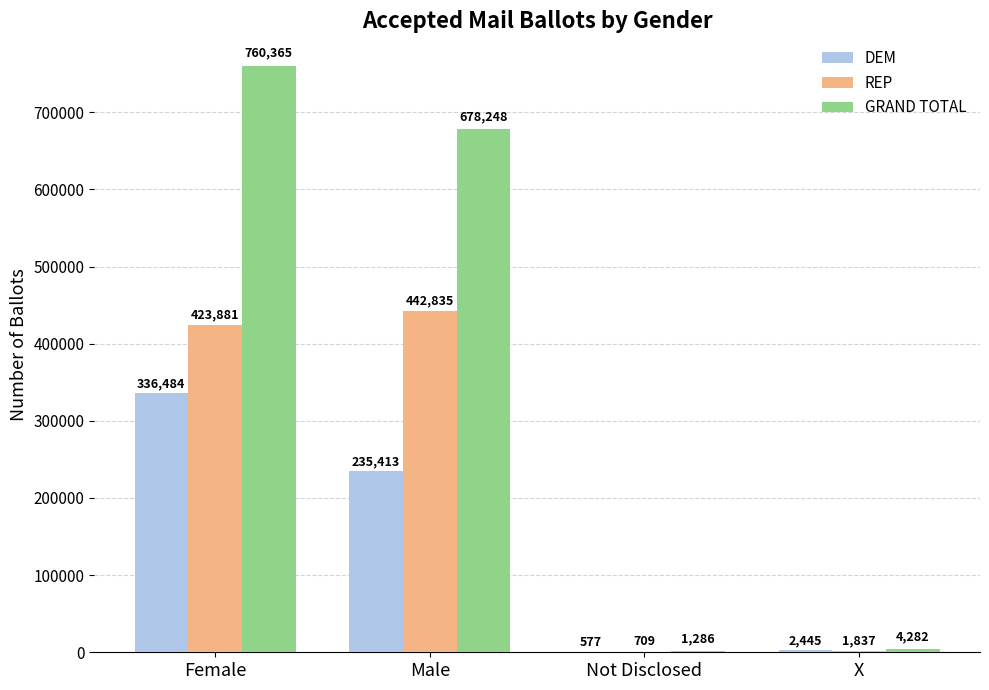

Which series has the largest total across all categories?

GRAND TOTAL